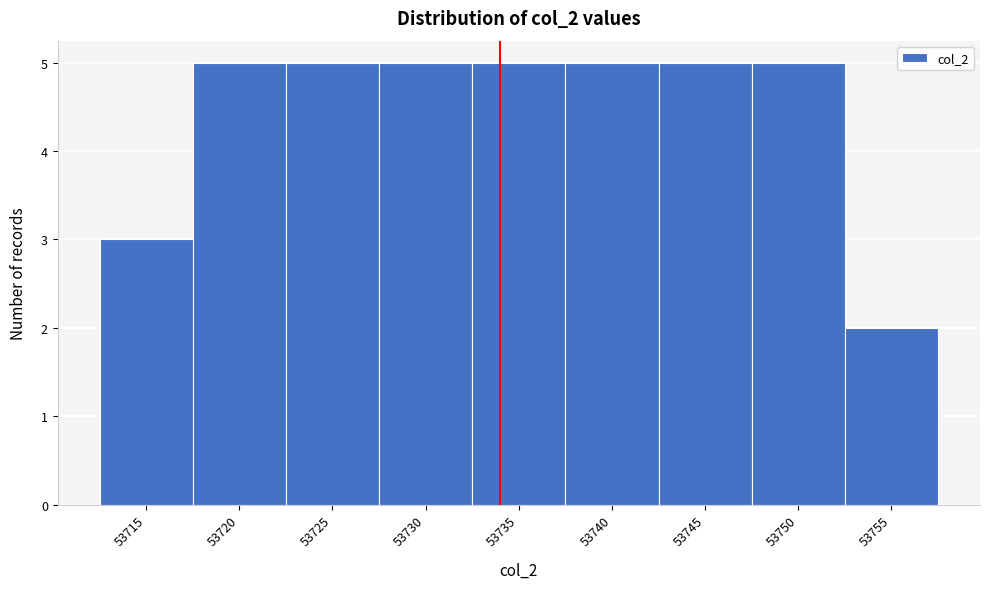

Reading right to left, list all the values displayed in this chart.

53755=2	53750=5	53745=5	53740=5	53735=5	53730=5	53725=5	53720=5	53715=3